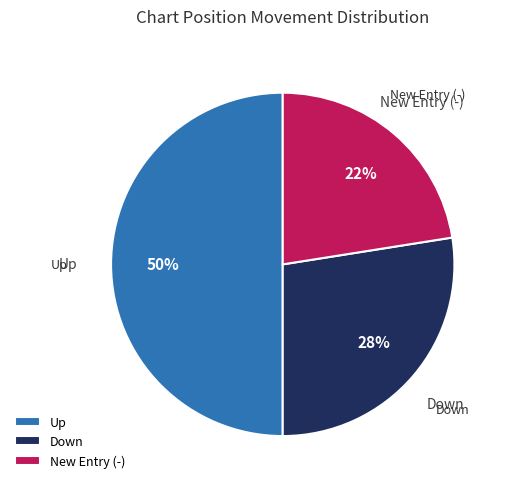

How many segments does this pie chart have?

3